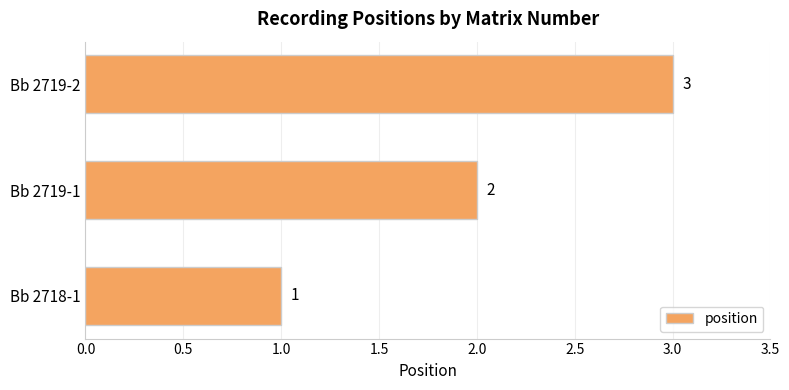

What is the sum of the values at Bb 2718-1 and Bb 2719-2?

4